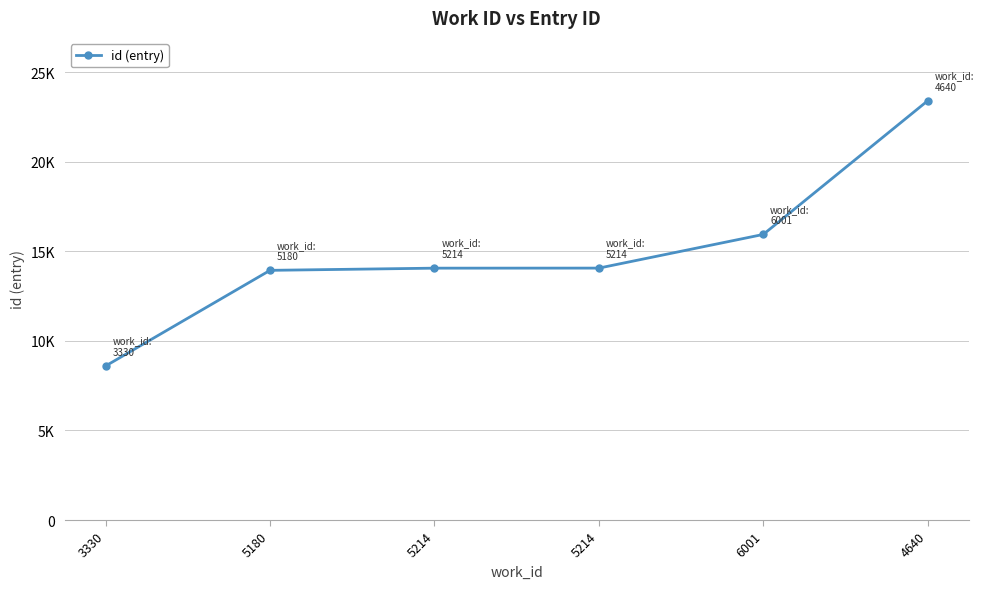

Which label corresponds to the largest value in the chart?

4640